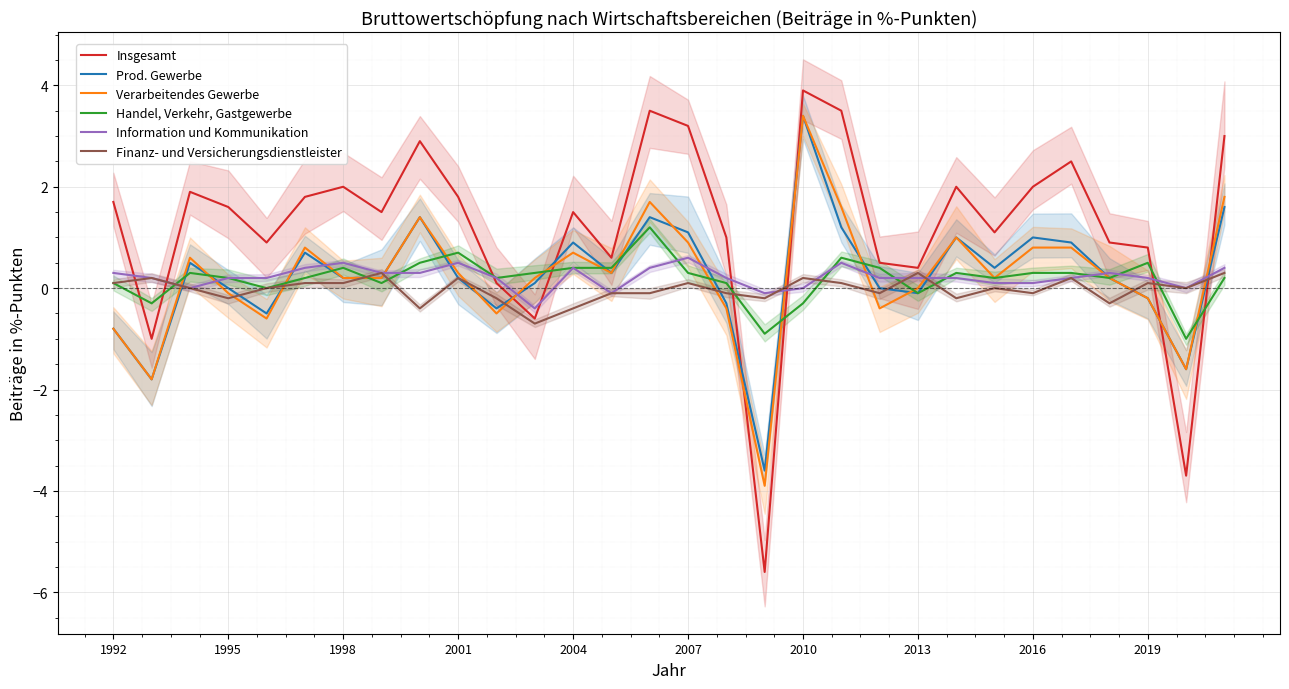

True or false: Handel, Verkehr, Gastgewerbe has a value of 0.2 at 29.

True